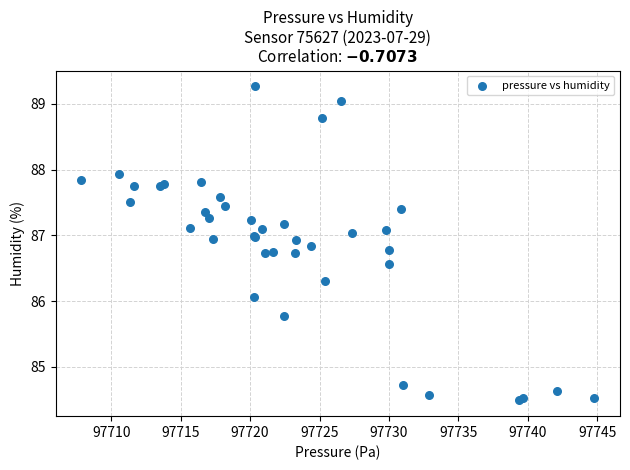

What Y value in the scatter plot is closest to 86?

86.1